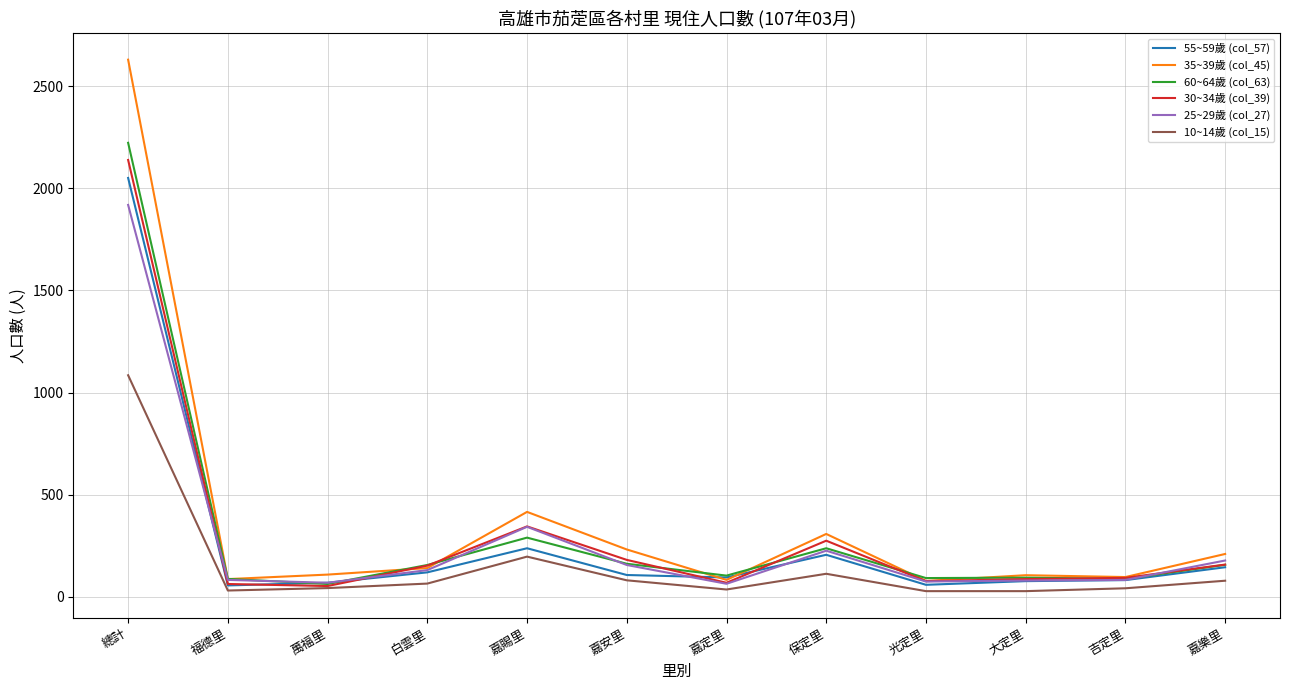

What is the difference between the 25~29歲 (col_27) values at 白雲里 and 嘉安里?

25